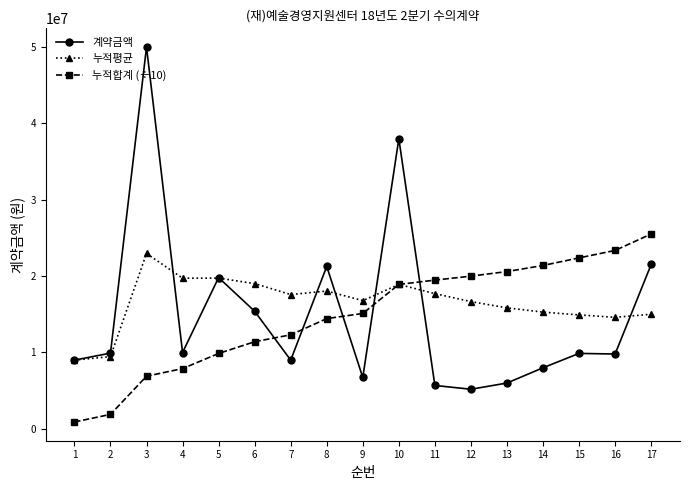

True or false: 누적평균 and 계약금액 intersect in this chart.

True